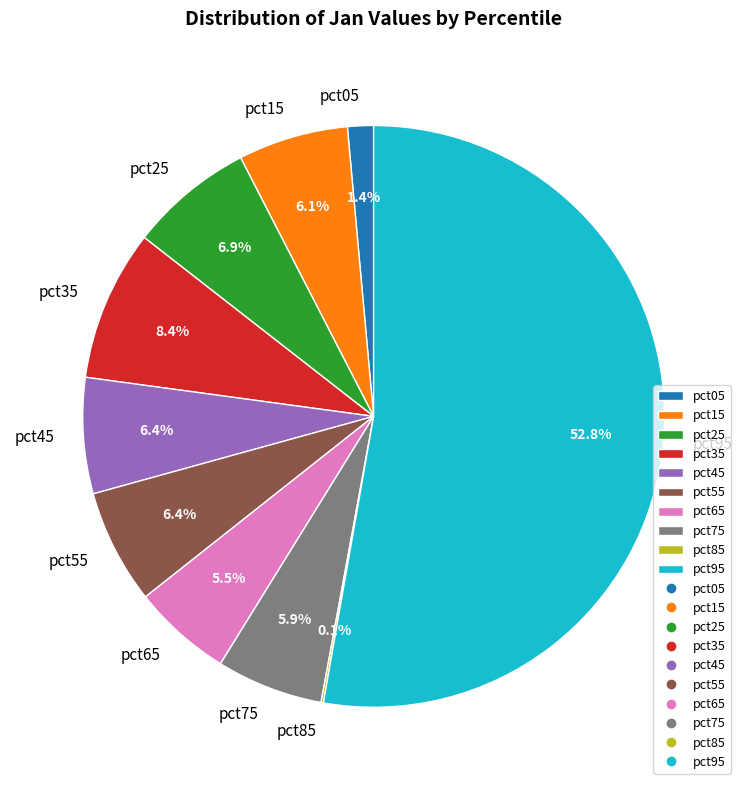

To the nearest percent, what is the difference between the largest and smallest slice percentages?

53%